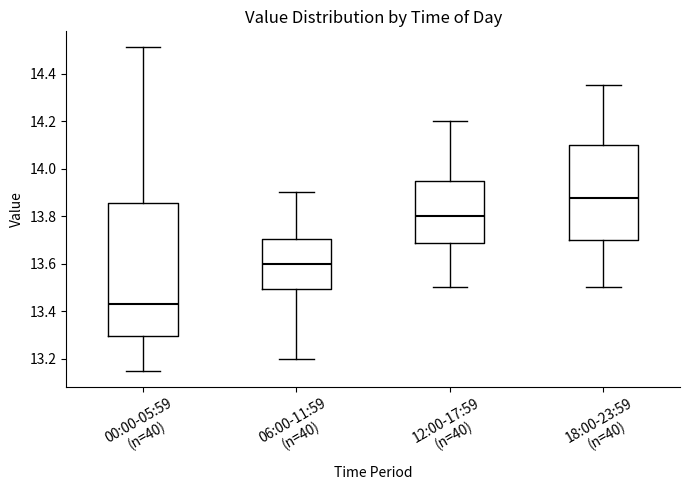

Where is the upper edge of the box for 18:00-23:59 (n=40) on the y-axis? The values are not printed on the chart, so give them approximately, as read against the axis.

14.10